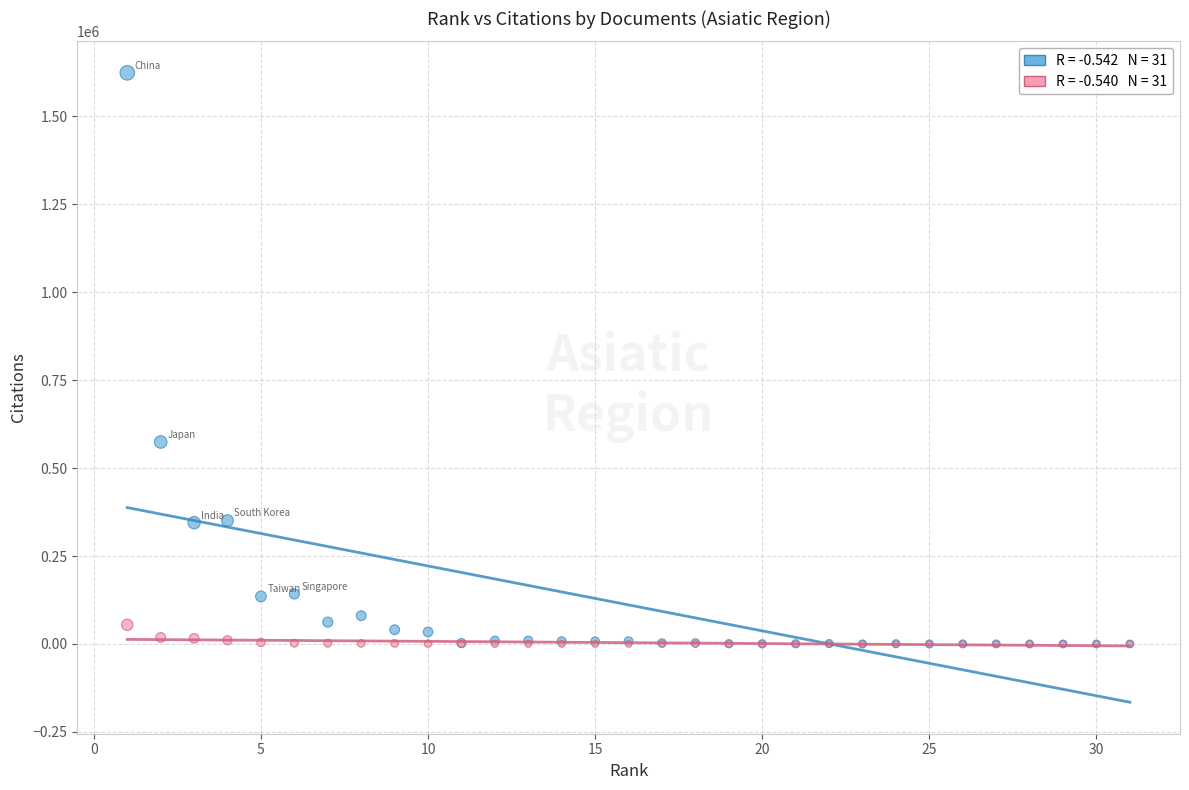

Across all series, what Y value is closest to 812016?

574334